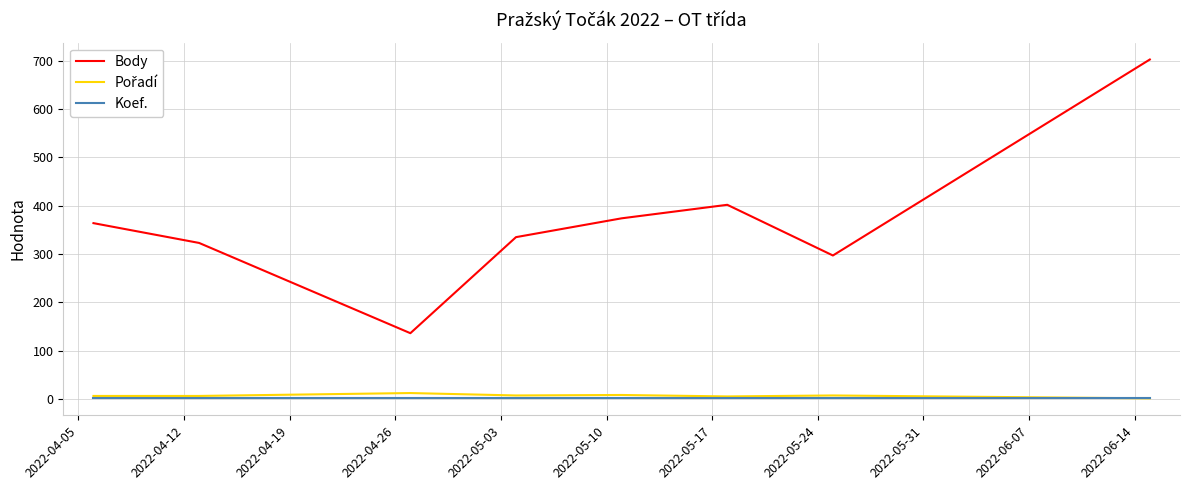

Which series has the largest range (max minus min)?

Body